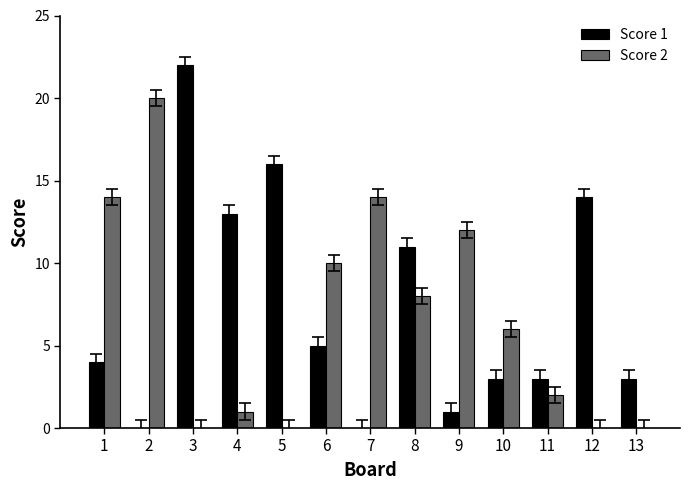

True or false: Score 2 has a value of 0 at 4.

False